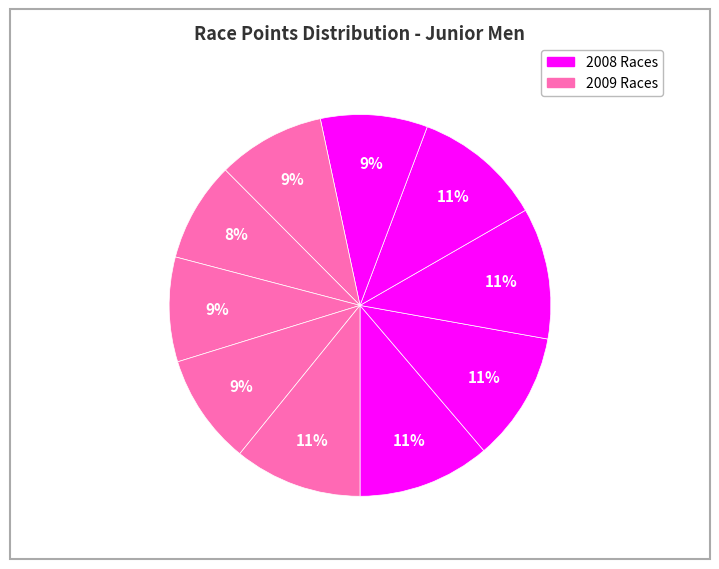

How many segments does this pie chart have?

10